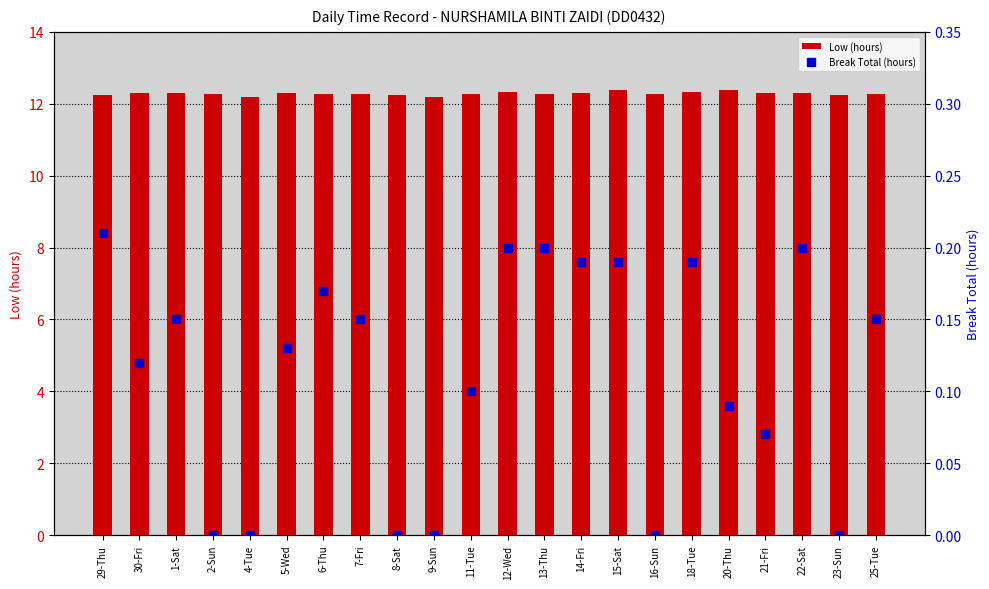

Is it true that Break Total (hours) equals 0.0 at 8-Sat?

True